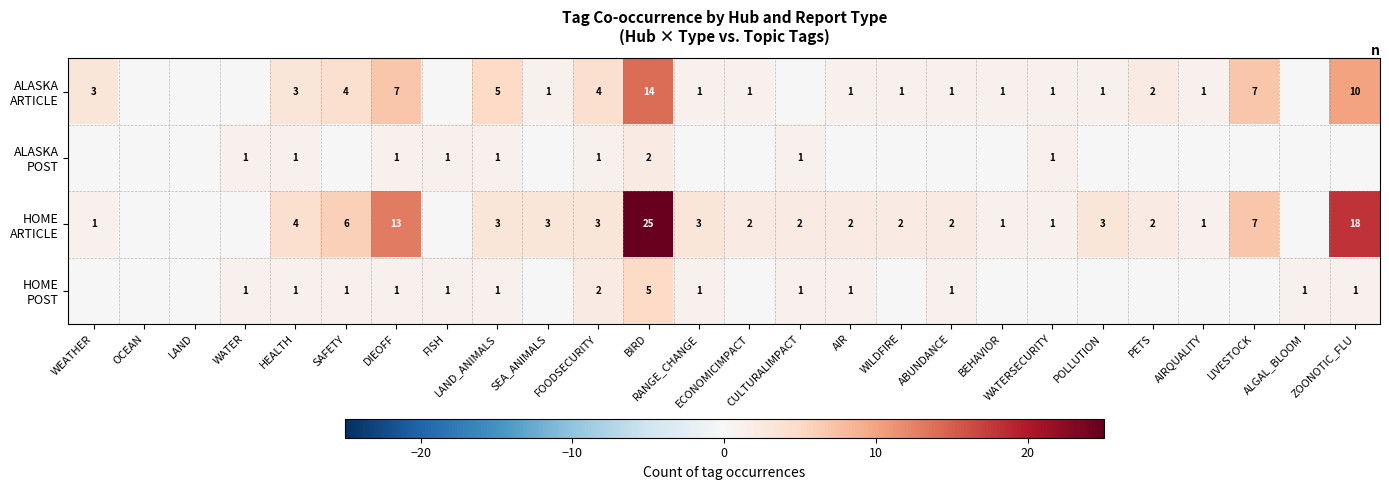

How many values in the ALASKA POST series exceed 0?

9